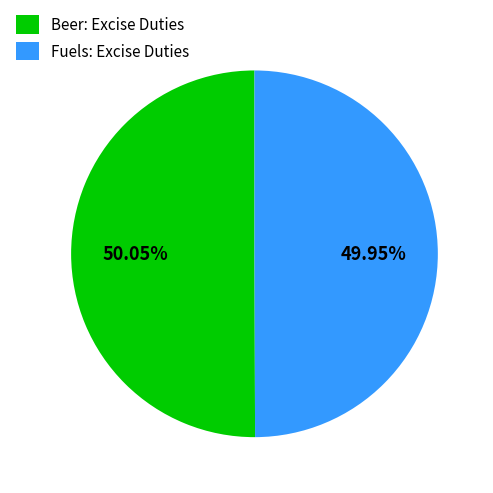

To the nearest percent, what is the average slice percentage?

50%